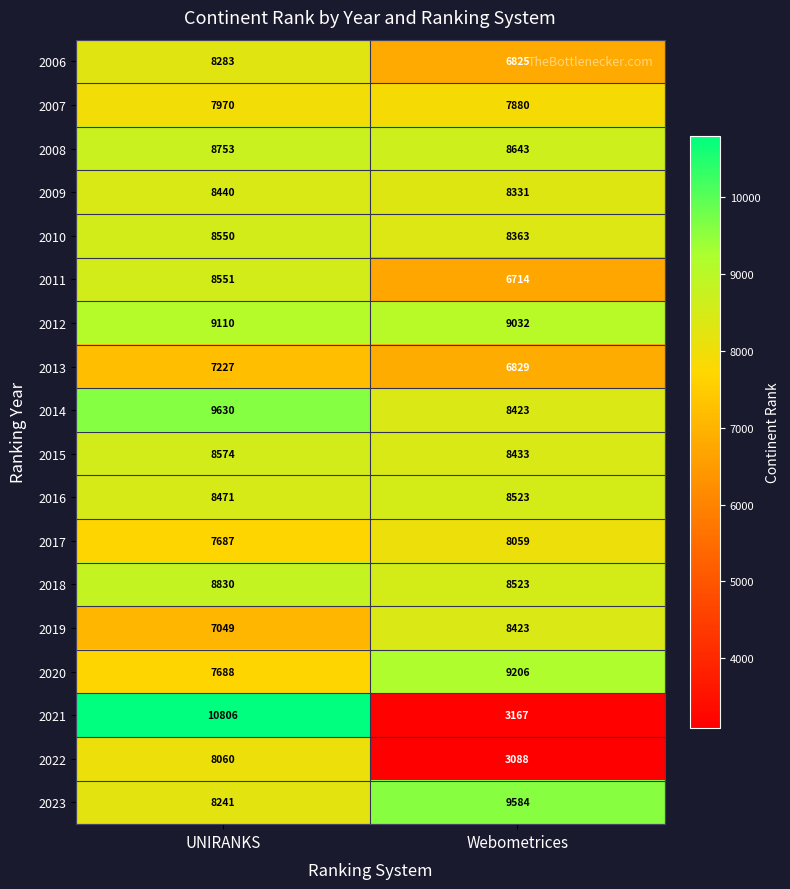

Rank the series by their maximum value, from highest to lowest.

2021, 2014, 2023, 2020, 2012, 2018, 2008, 2015, 2011, 2010, 2016, 2009, 2019, 2006, 2022, 2017, 2007, 2013